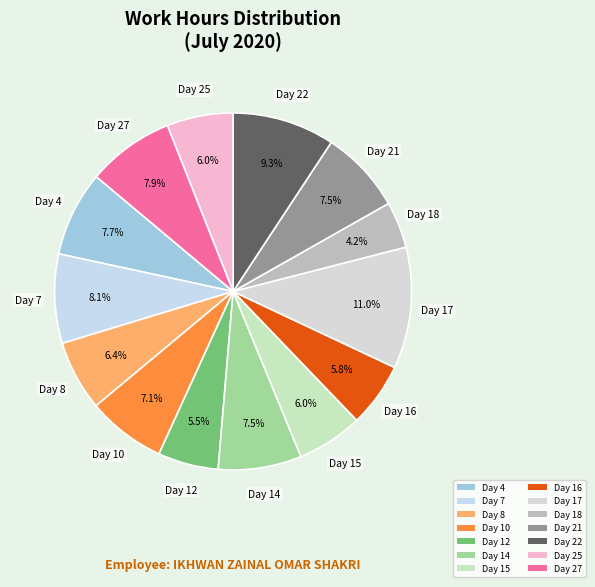

To the nearest percent, what portion does Day 8 represent?

6%